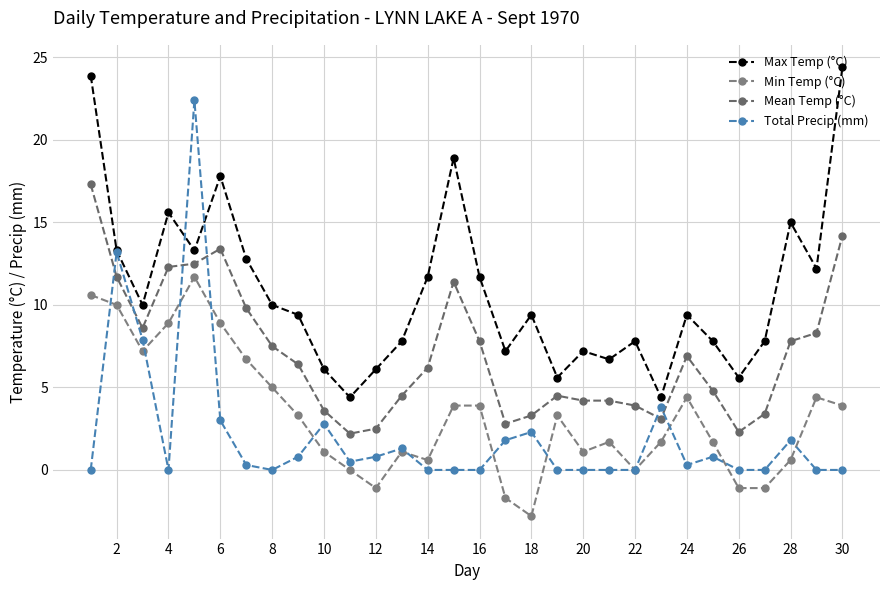

How many lines are shown in the chart?

4